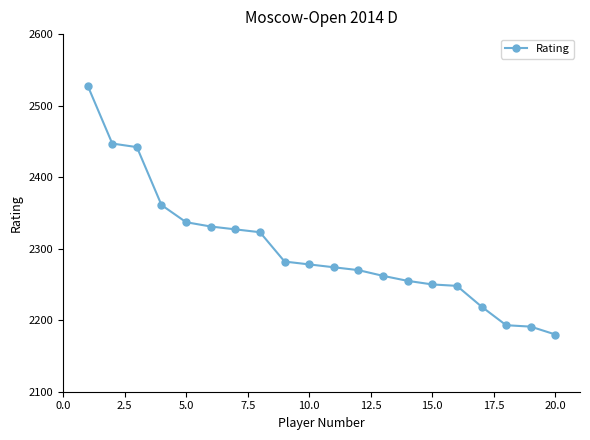

What is the greatest value displayed?

2528